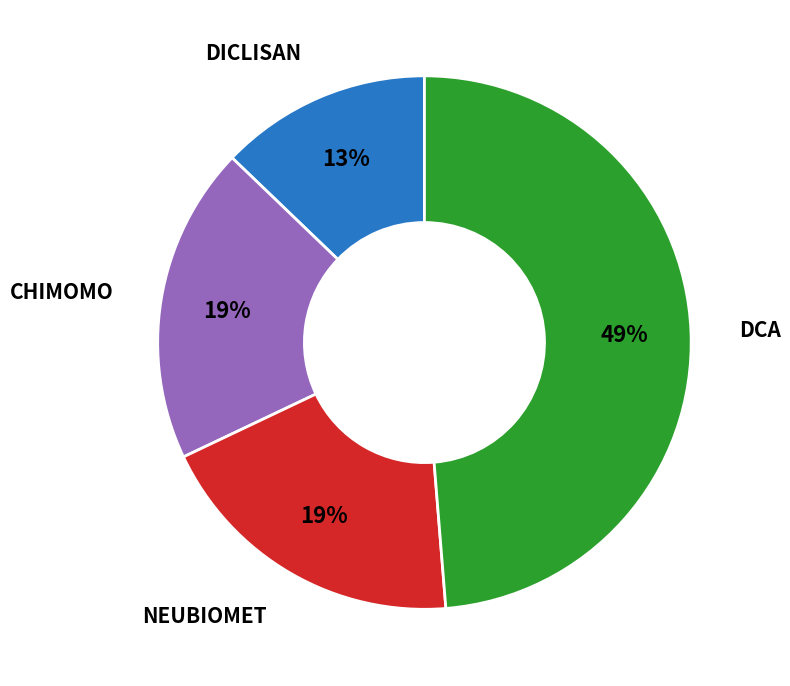

Is the sum of DCA and NEUBIOMET greater than half?

Yes